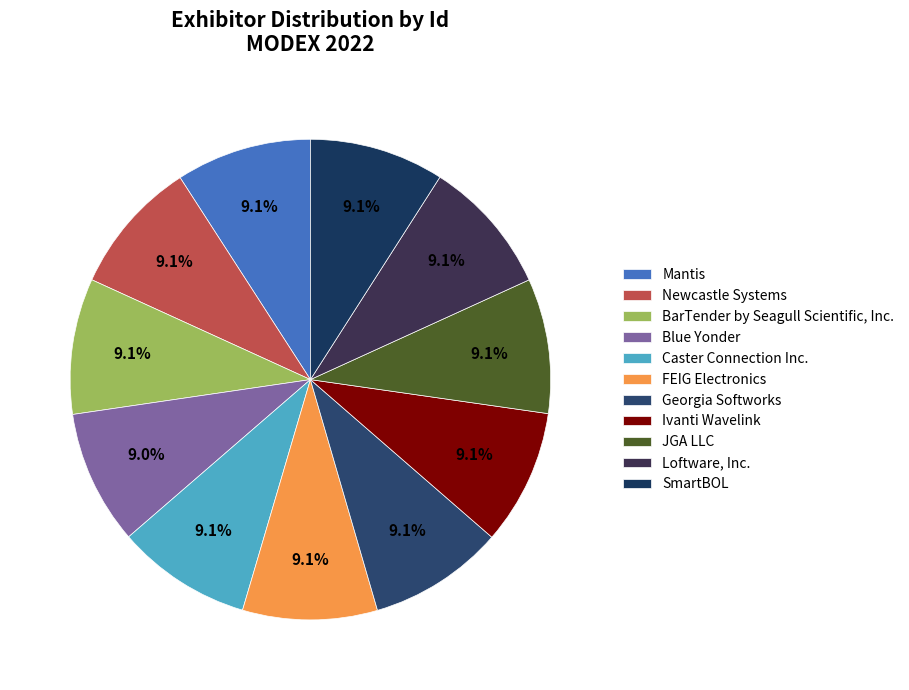

Is it true that FEIG Electronics is 1% of the pie?

False